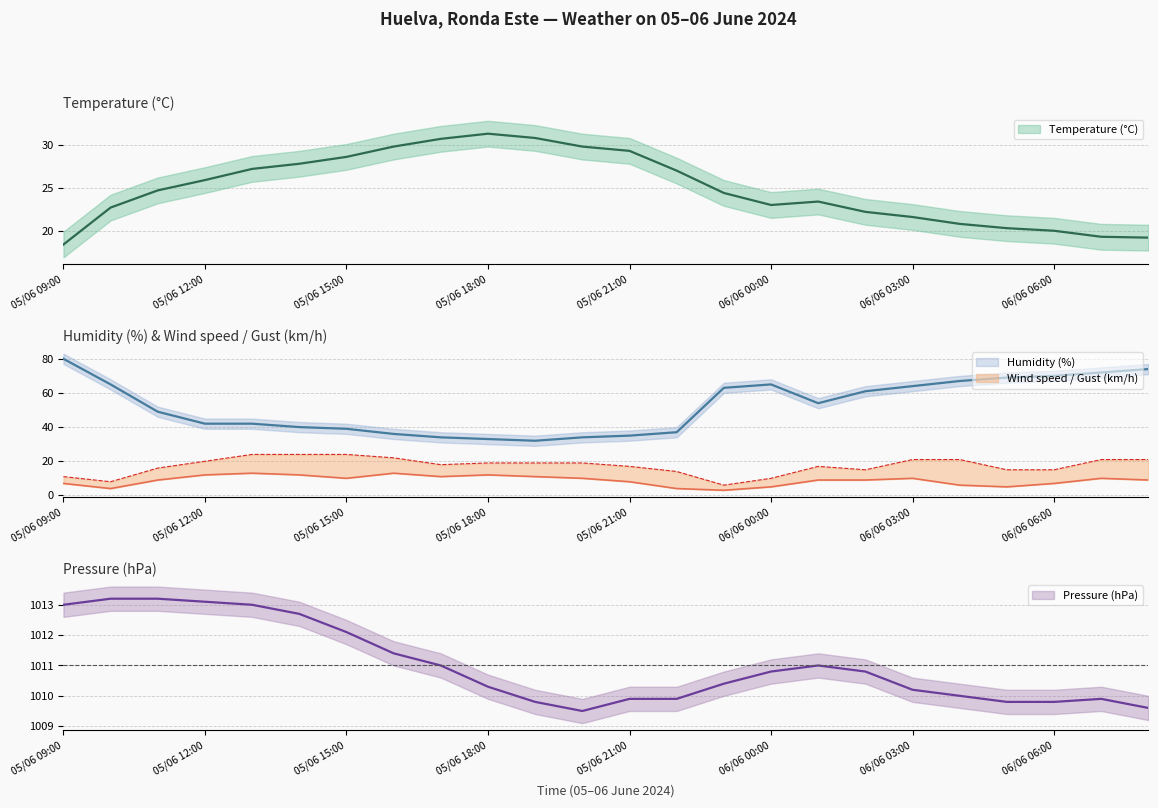

Count the number of data series in this chart.

5